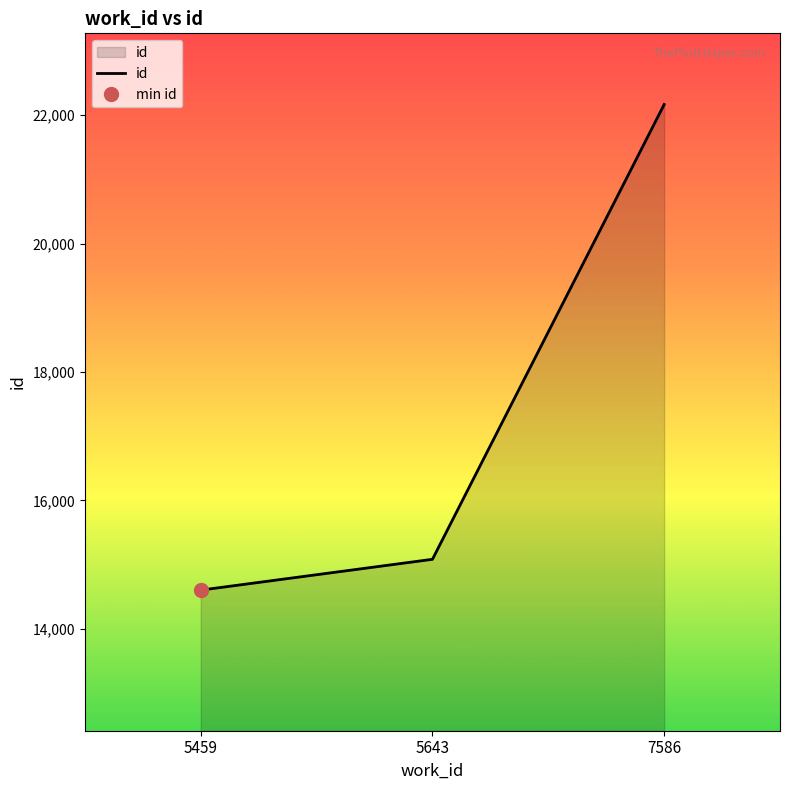

What is the sum of the values at 7586 and 5459?

36767